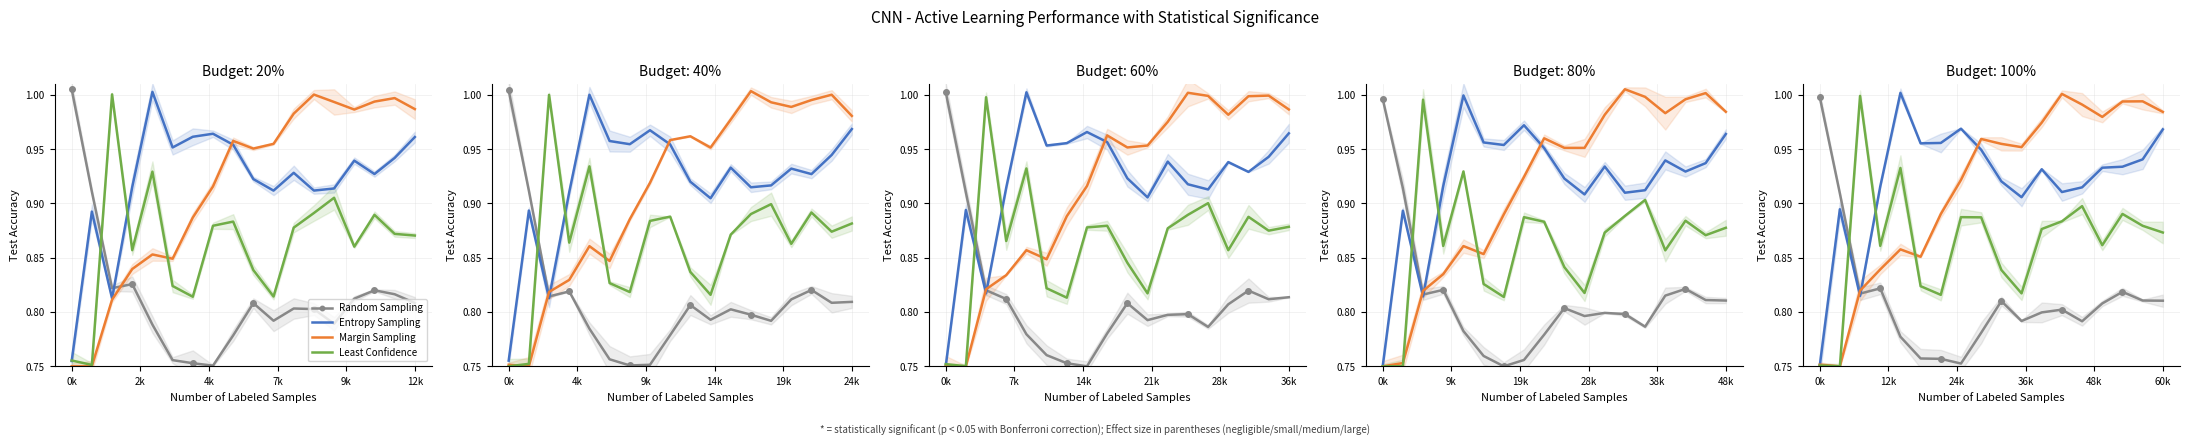

What is the difference between the Entropy Sampling values at 4k and 0k?

0.1